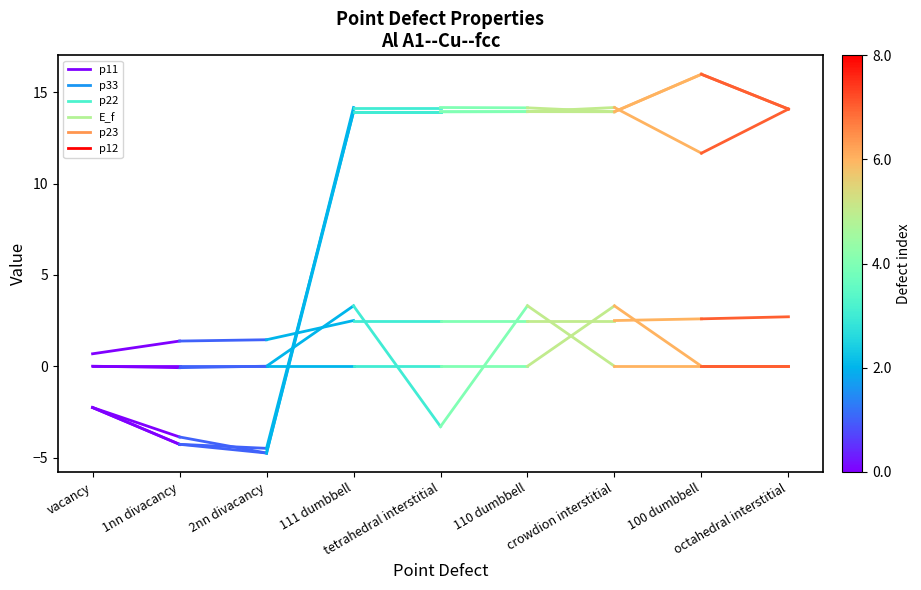

Which series has the widest spread of values?

p33